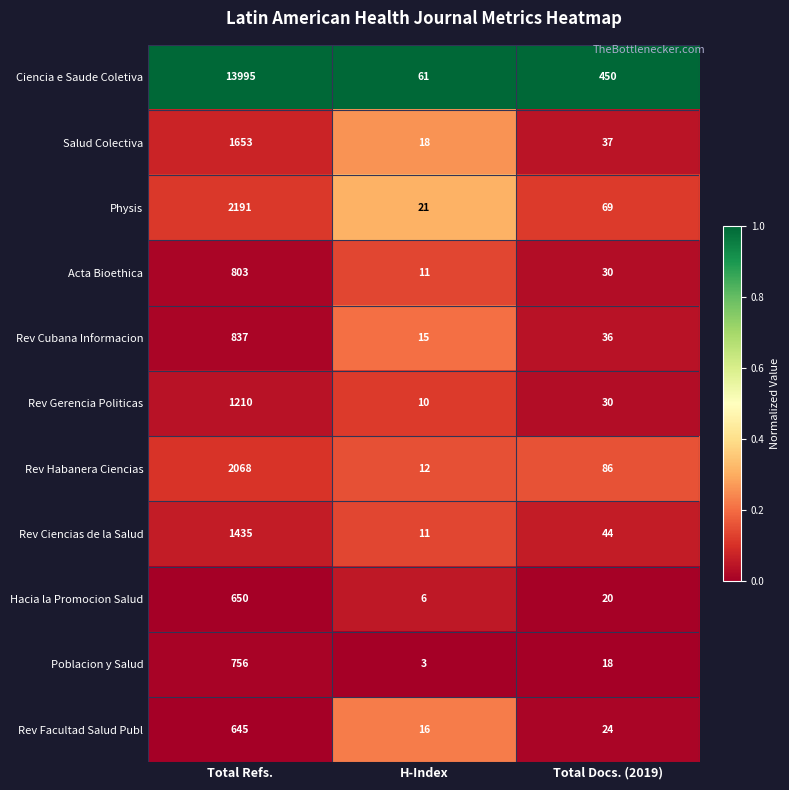

What is the sum of all Ciencia e Saude Coletiva values?

14506